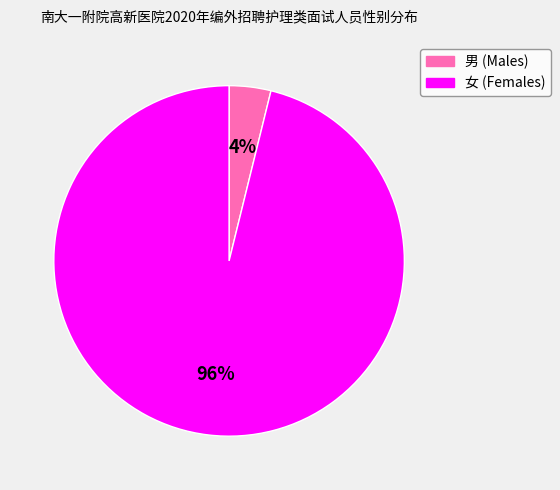

The 男 slice represents 4% of the pie. True or false?

True